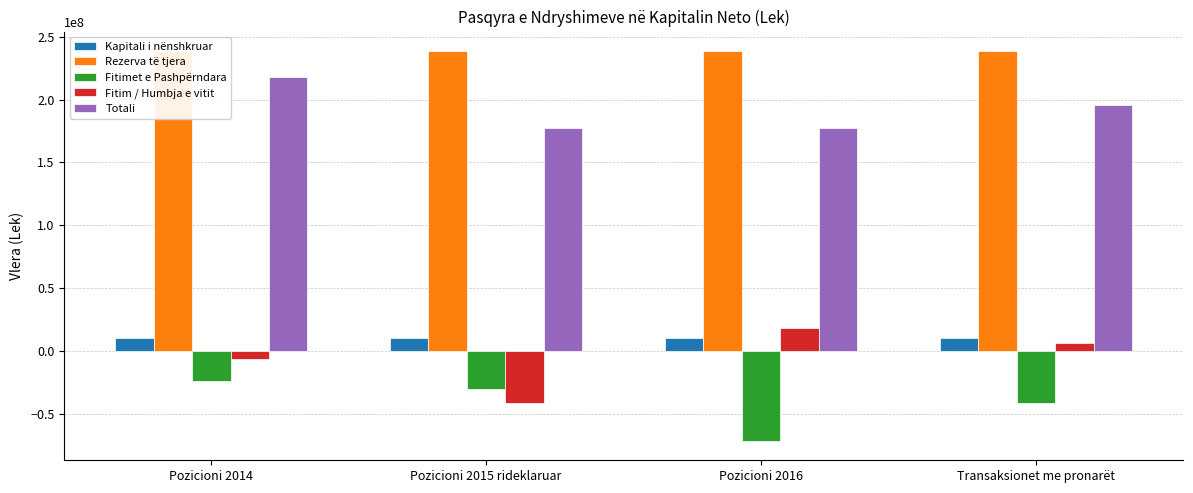

What is the difference between the highest and lowest values at Pozicioni 2015 rideklaruar?

279512981.0